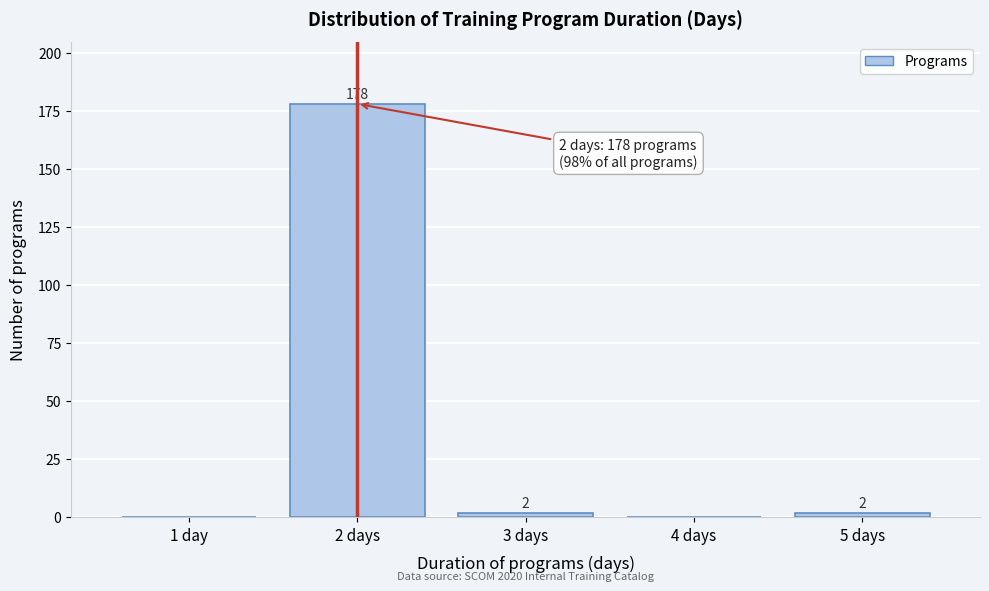

Reading right to left, transcribe all the data shown in this chart.

5 days=2	4 days=0	3 days=2	2 days=178	1 day=0